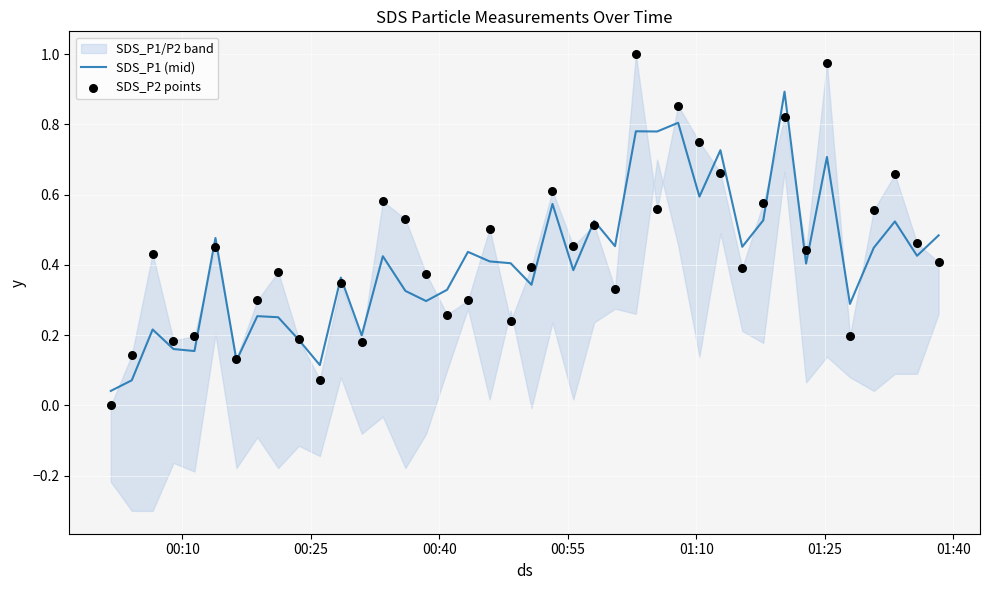

Which series contains the highest Y value?

SDS_P2 points